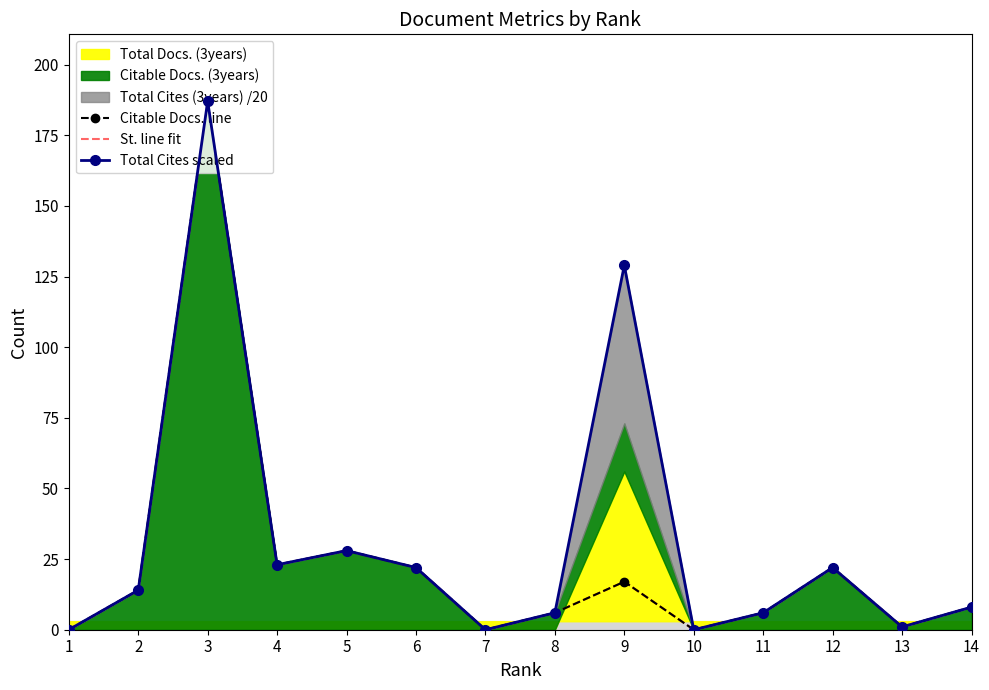

At which label does Citable Docs. line first exceed 14?

3